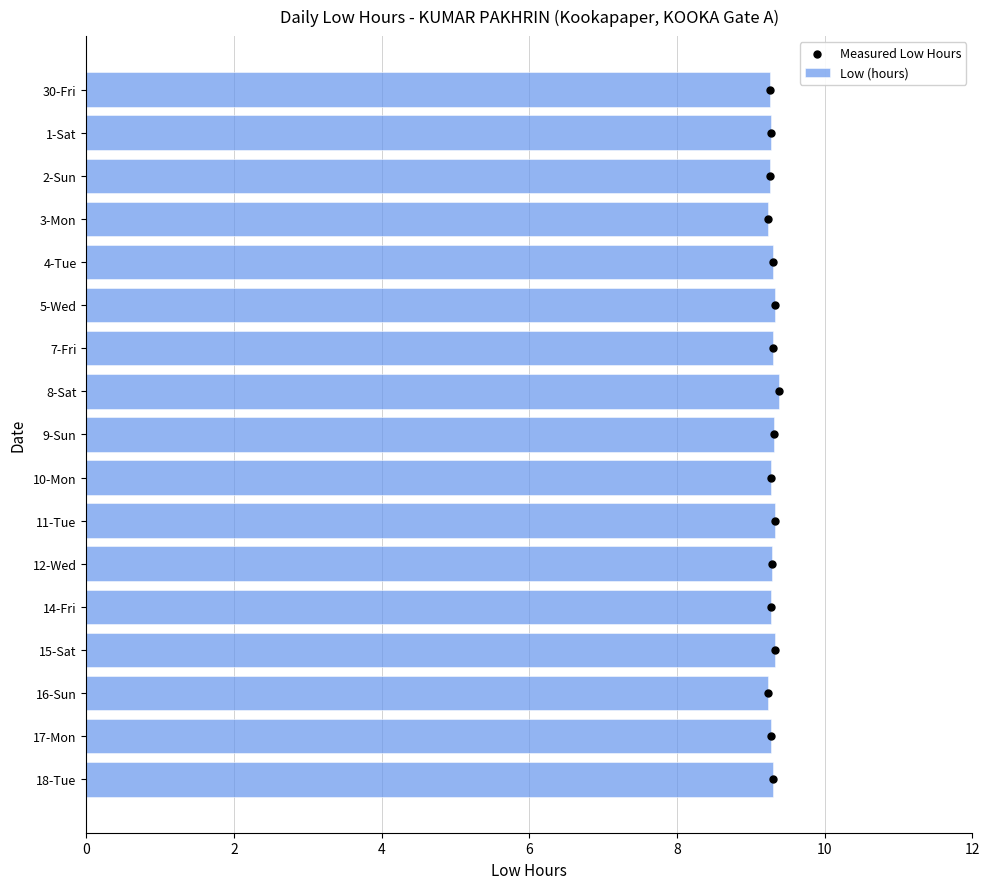

Which series contains the lowest Y value?

Measured Low Hours